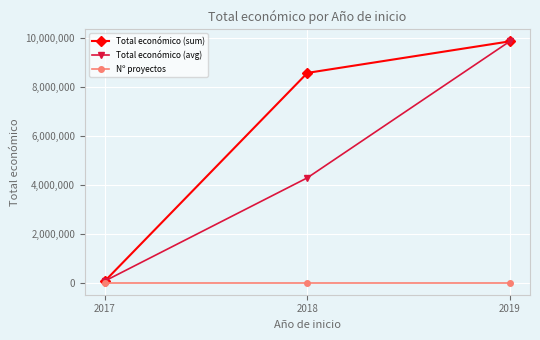

What is the difference between the second highest and minimum values in the Total económico (avg) series?

4208487